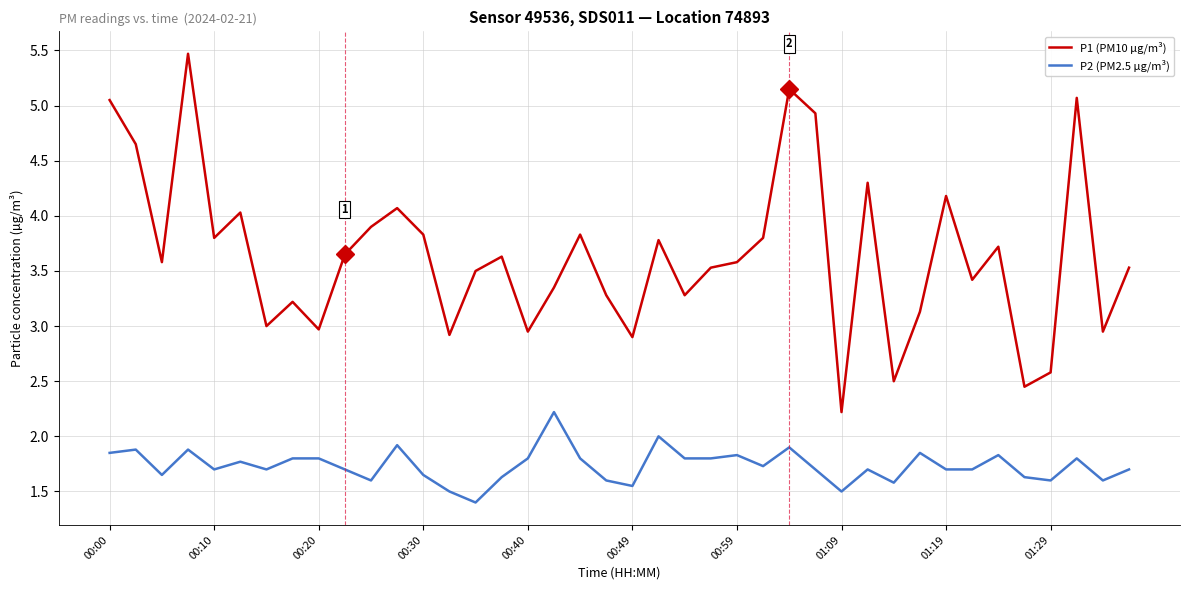

True or false: P2 (PM2.5 µg/m³) and P1 (PM10 µg/m³) intersect in this chart.

False